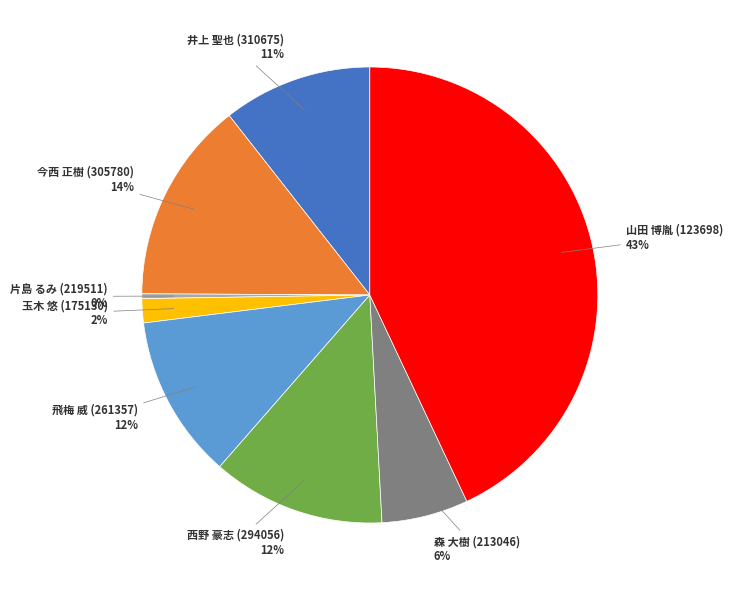

Which category has the smallest portion of the pie?

片島 るみ (219511)